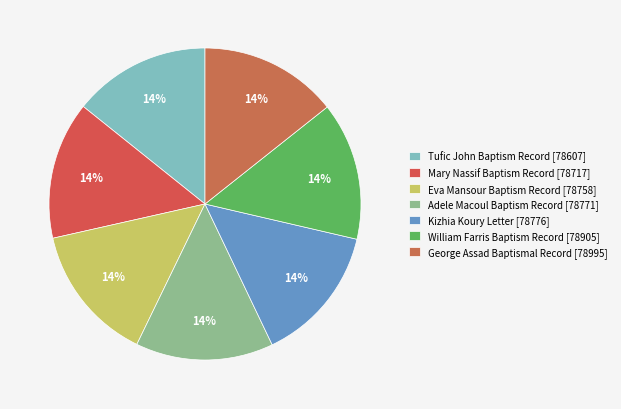

How many segments does this pie chart have?

7